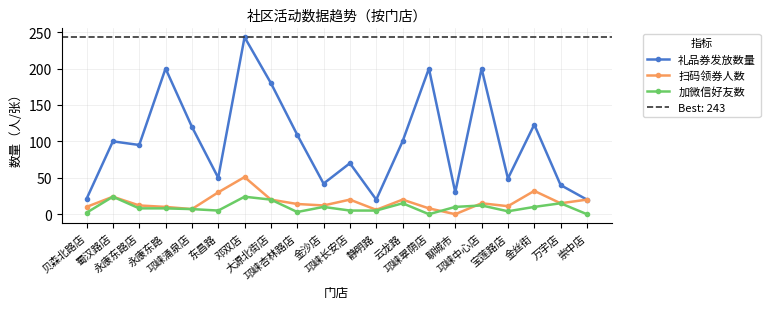

How many values in 加微信好友数 are above zero?

18